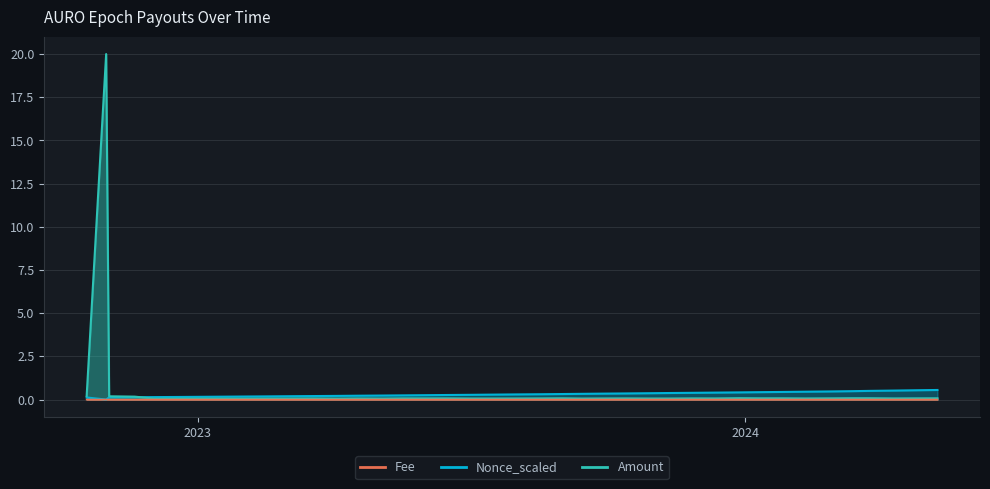

What is the label of the 36th point from the left?

2024-03-12